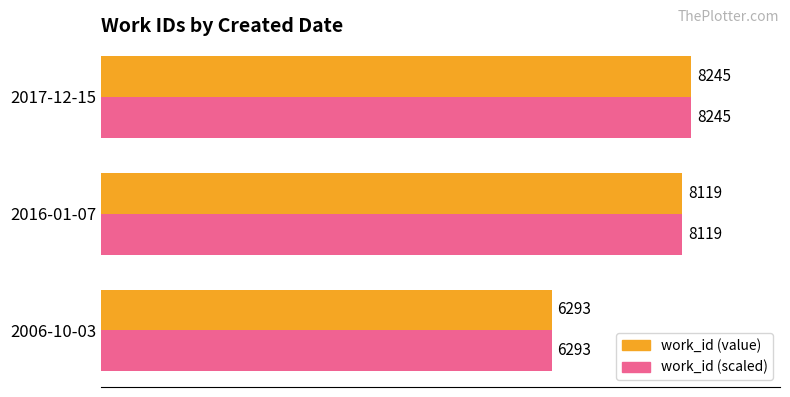

What is the lowest value of the work_id (scaled) series?

6293